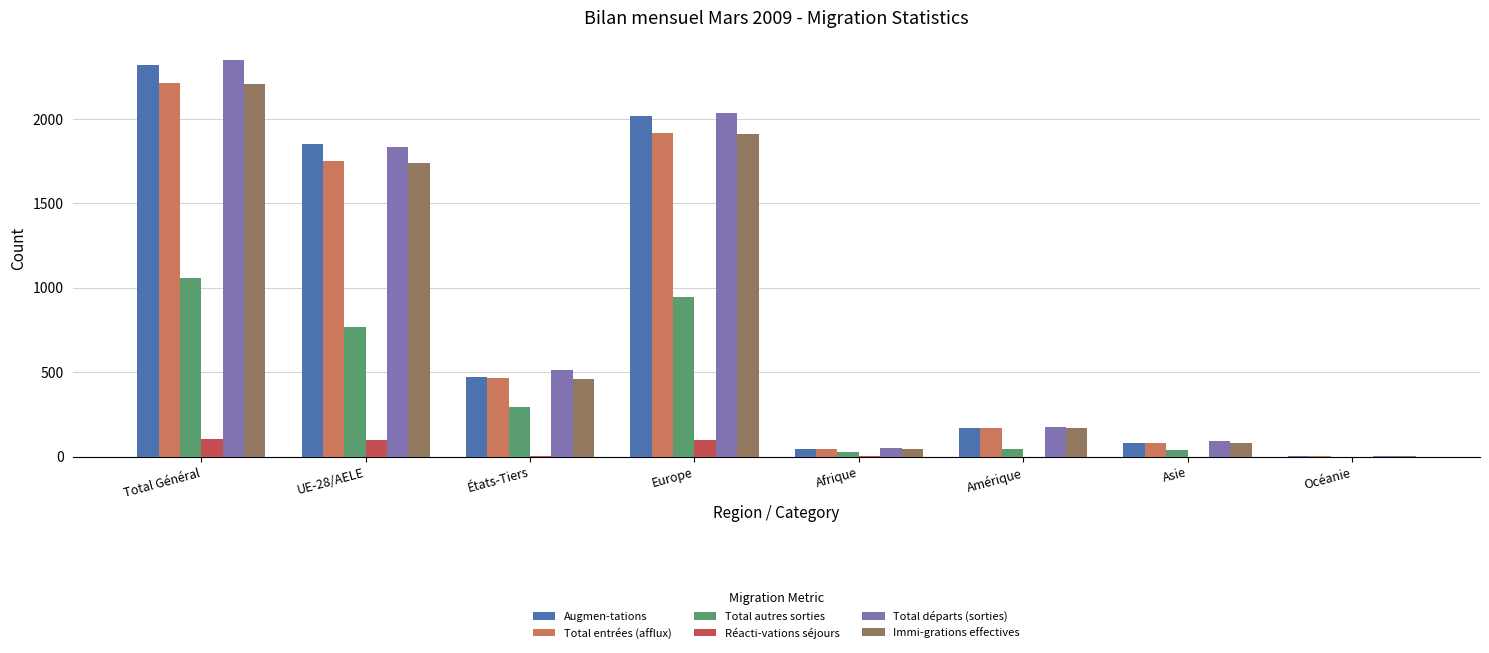

What is the highest value of the Réacti-vations séjours series?

105